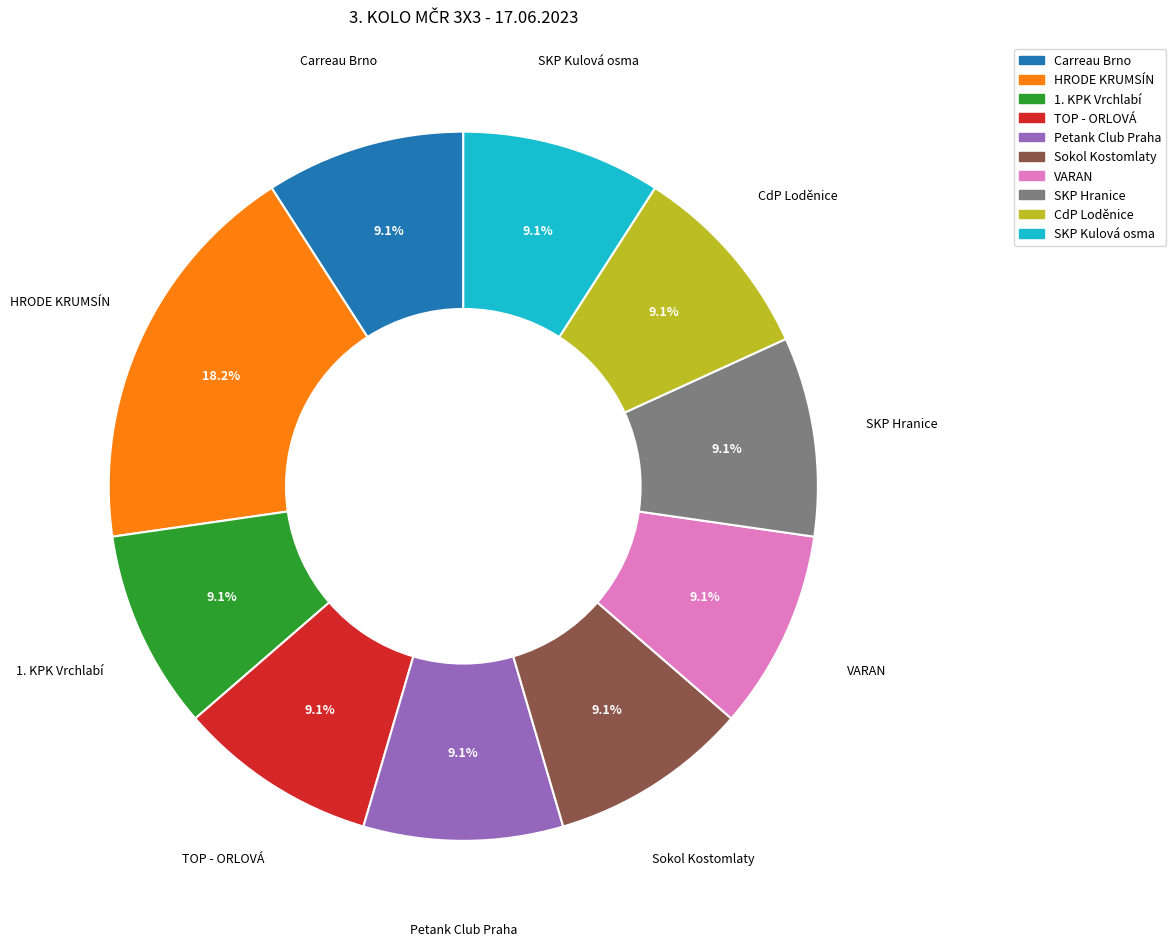

Does any single category account for the majority?

No